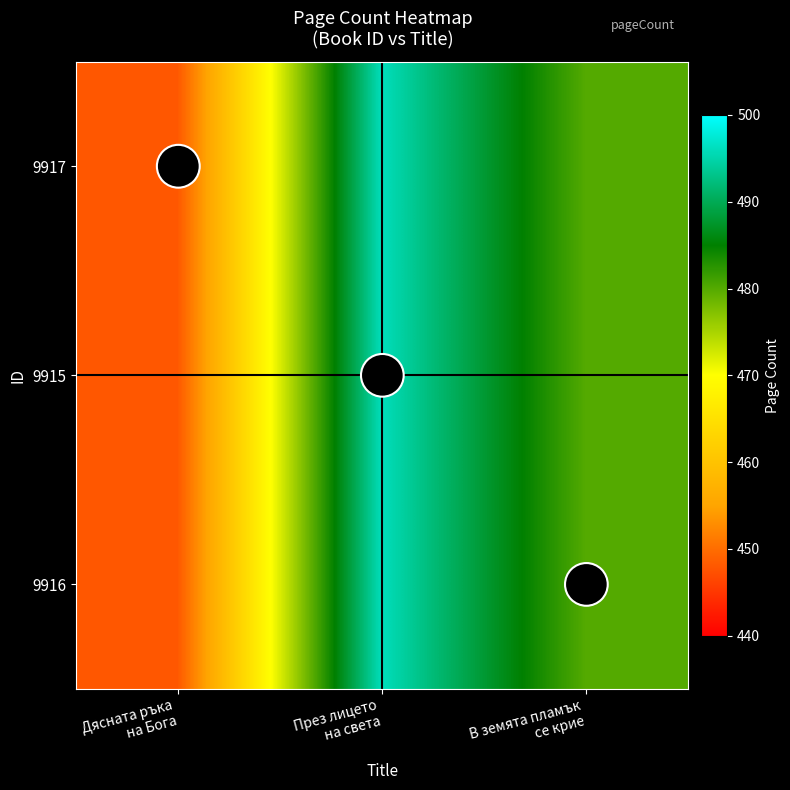

What is the approximate value of 9915 at В земята пламък се крие, to the nearest 5?

480